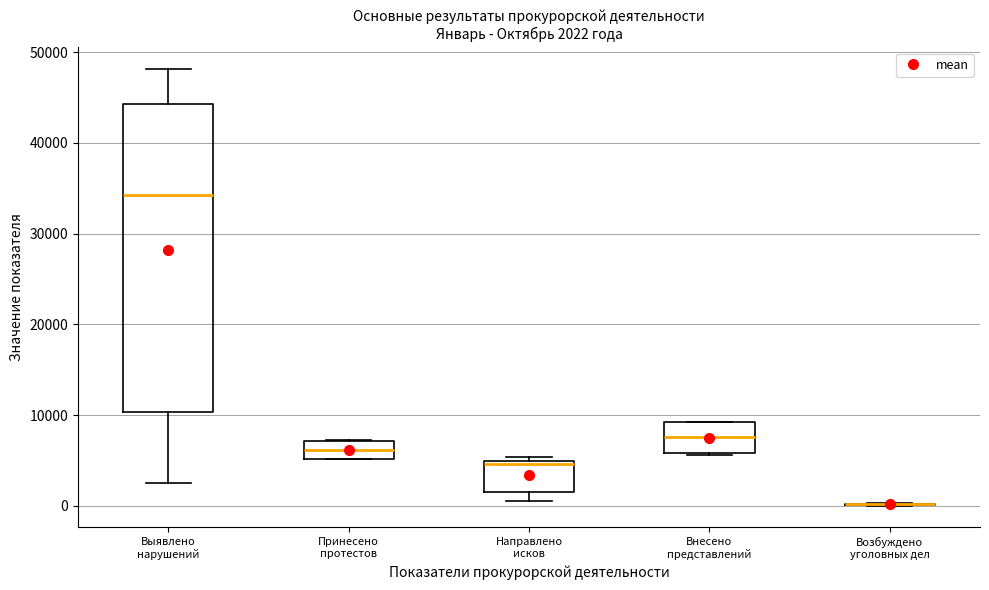

Comparing the boxes themselves (not the whiskers), which one is the tallest?

Выявлено нарушений